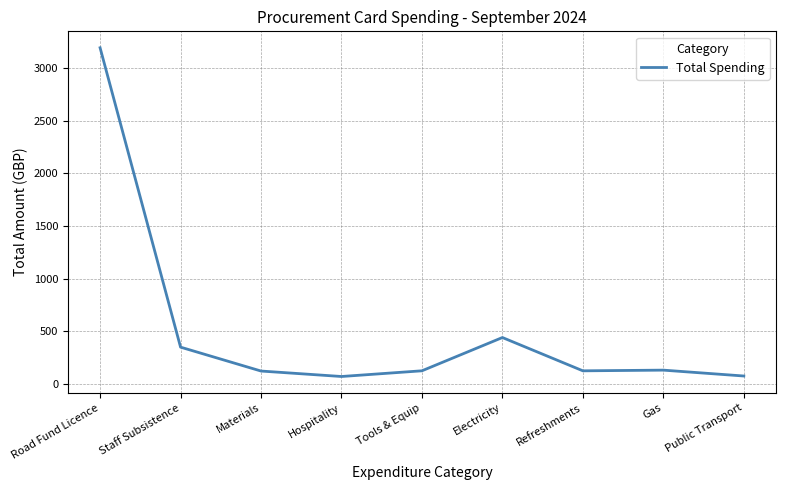

What is the difference between the maximum and minimum values?

3125.0